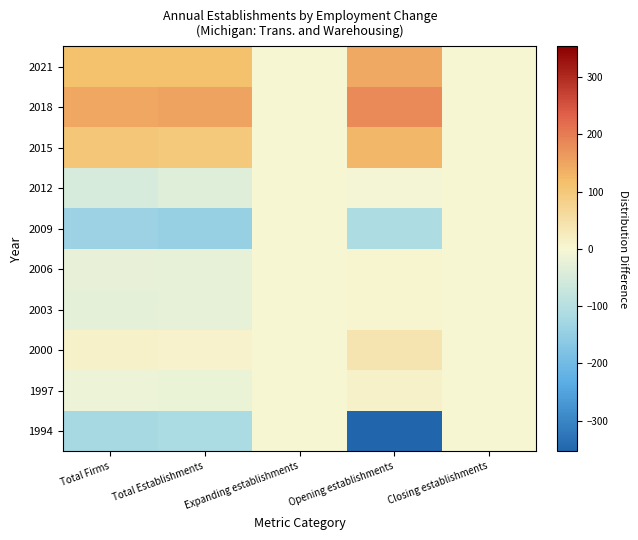

Reading left to right, list all the values displayed in this chart.

1994: Total Firms=-123.1	Total Establishments=-118.0	Expanding establishments=0.0	Opening establishments=-392.5	Closing establishments=0.0
1997: Total Firms=-16.1	Total Establishments=-19.0	Expanding establishments=0.0	Opening establishments=11.5	Closing establishments=0.0
2000: Total Firms=11.9	Total Establishments=9.0	Expanding establishments=0.0	Opening establishments=39.5	Closing establishments=0.0
2003: Total Firms=-29.1	Total Establishments=-27.0	Expanding establishments=0.0	Opening establishments=3.5	Closing establishments=0.0
2006: Total Firms=-22.1	Total Establishments=-27.0	Expanding establishments=0.0	Opening establishments=3.5	Closing establishments=0.0
2009: Total Firms=-139.1	Total Establishments=-145.0	Expanding establishments=0.0	Opening establishments=-114.5	Closing establishments=0.0
2012: Total Firms=-50.1	Total Establishments=-38.0	Expanding establishments=0.0	Opening establishments=-7.5	Closing establishments=0.0
2015: Total Firms=103.9	Total Establishments=98.0	Expanding establishments=0.0	Opening establishments=128.5	Closing establishments=0.0
2018: Total Firms=148.9	Total Establishments=152.0	Expanding establishments=0.0	Opening establishments=182.5	Closing establishments=0.0
2021: Total Firms=114.9	Total Establishments=115.0	Expanding establishments=0.0	Opening establishments=145.5	Closing establishments=0.0